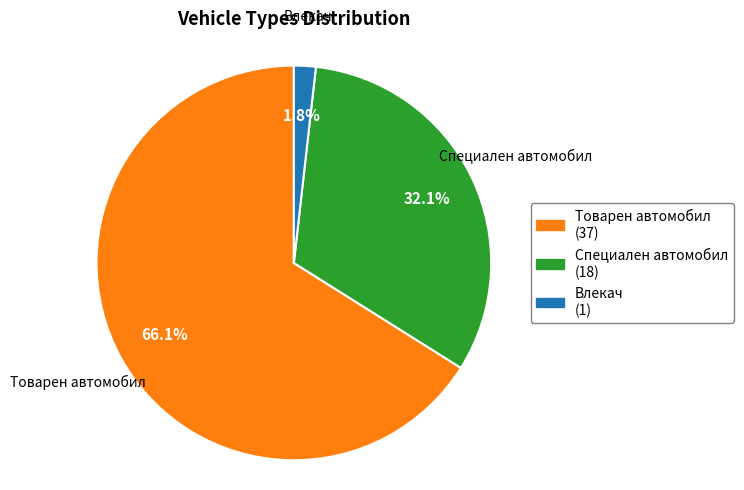

Is there any slice that represents more than half of the pie?

Yes